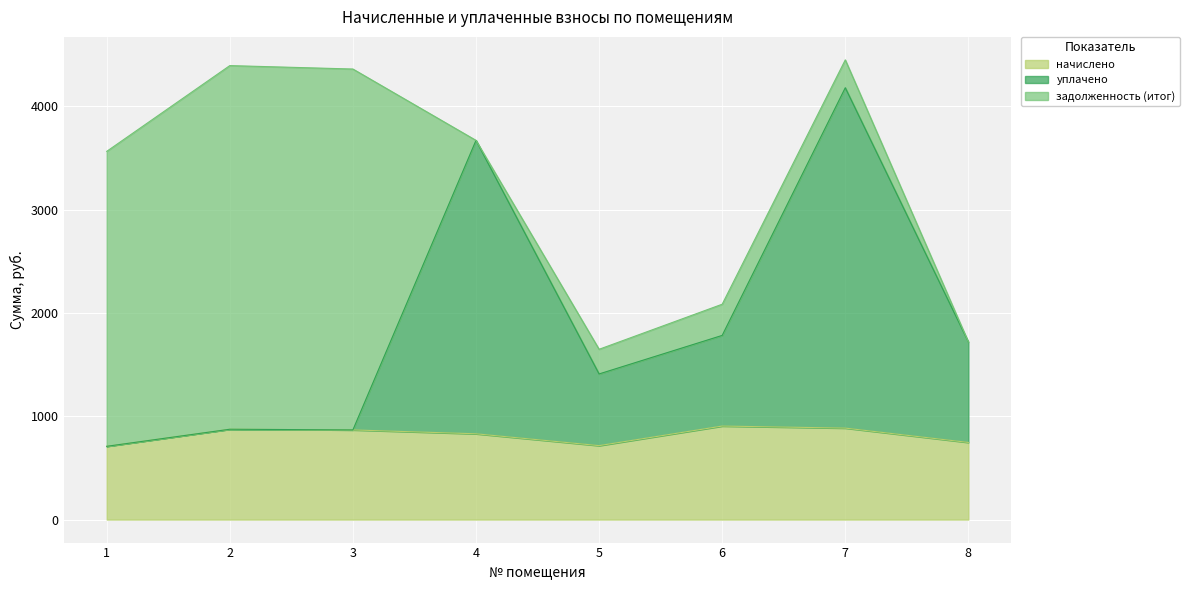

The value of начислено at 1 is 709.0. True or false?

True